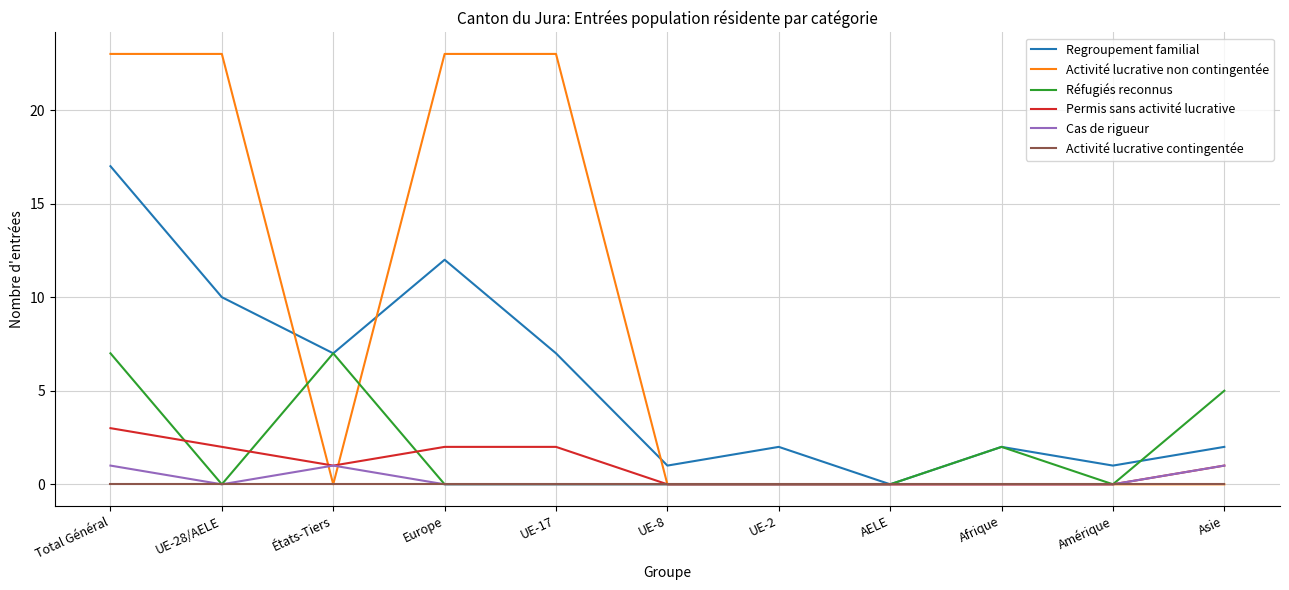

What position from the left is AELE?

8